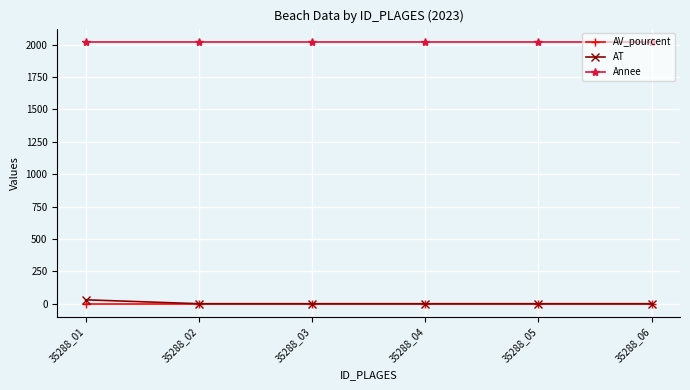

What is the greatest value displayed?

2023